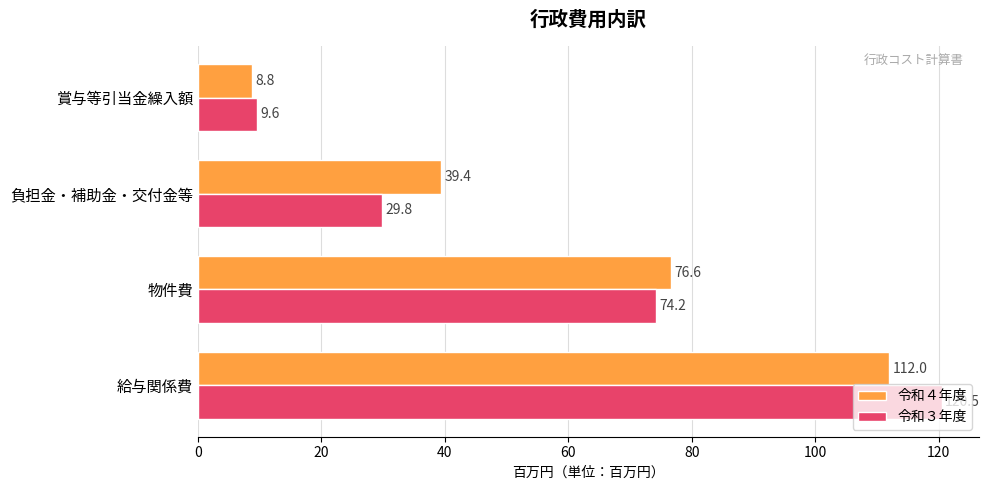

The value of 令和３年度 at 給与関係費 is 204.8. True or false?

False